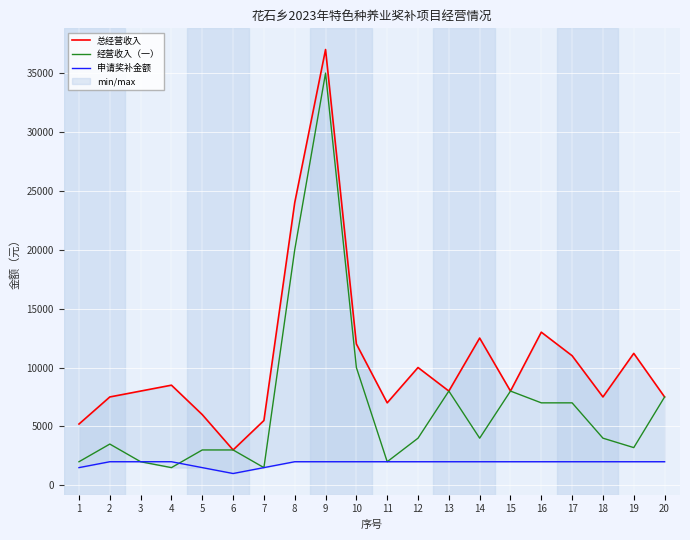

At how many categories does at least one series exceed 16862?

2